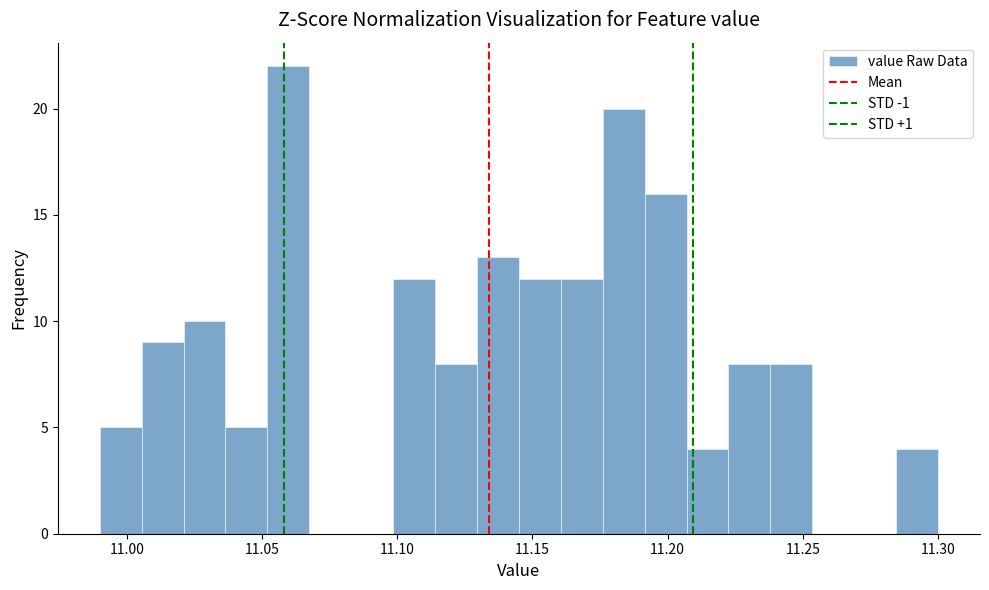

Read against the x-axis, roughly where is the centre of the tallest bar?

11.060